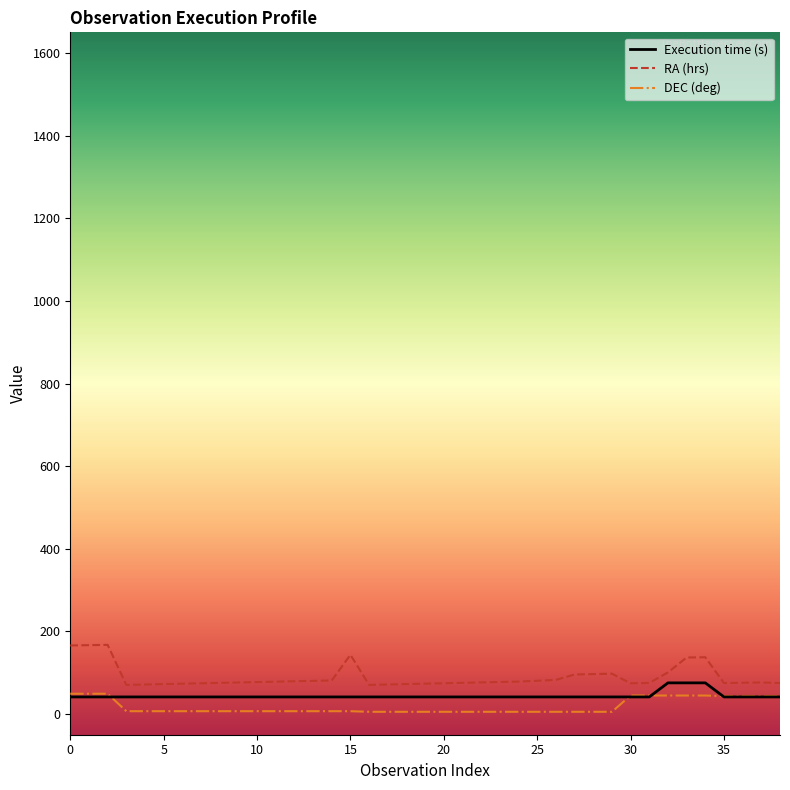

Which series has the largest range (max minus min)?

RA (hrs)